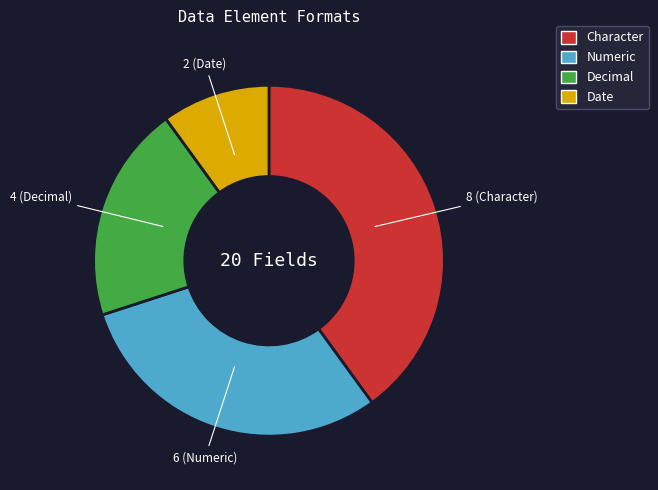

Which has a higher value, Numeric or Date?

Numeric